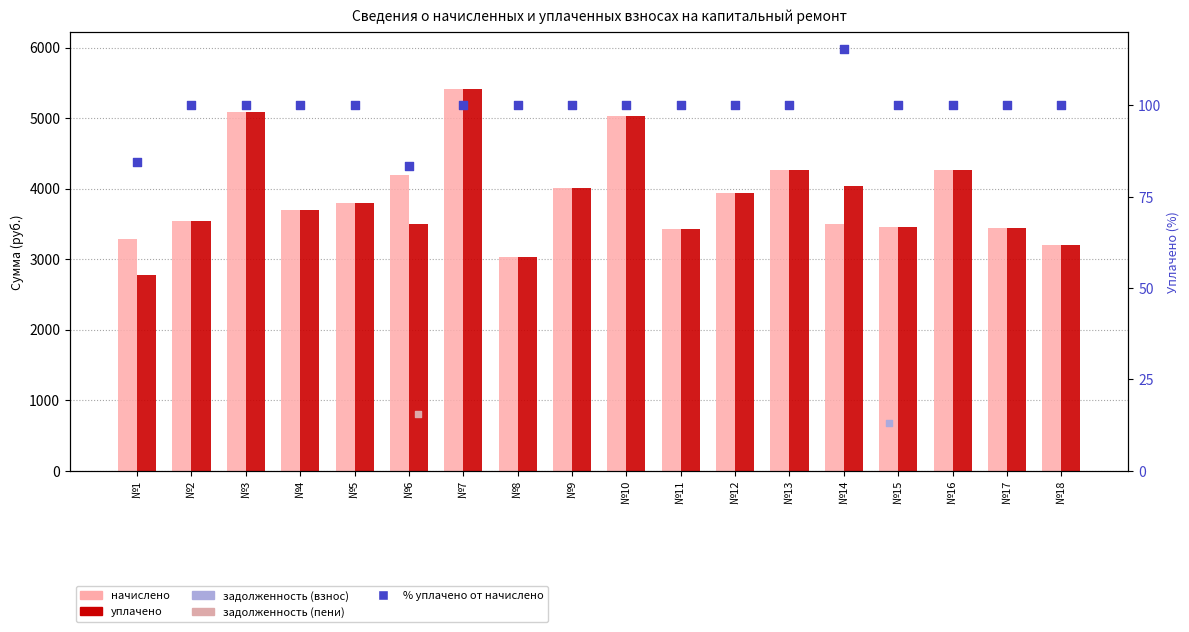

At which category is the sum across all series the highest?

№7